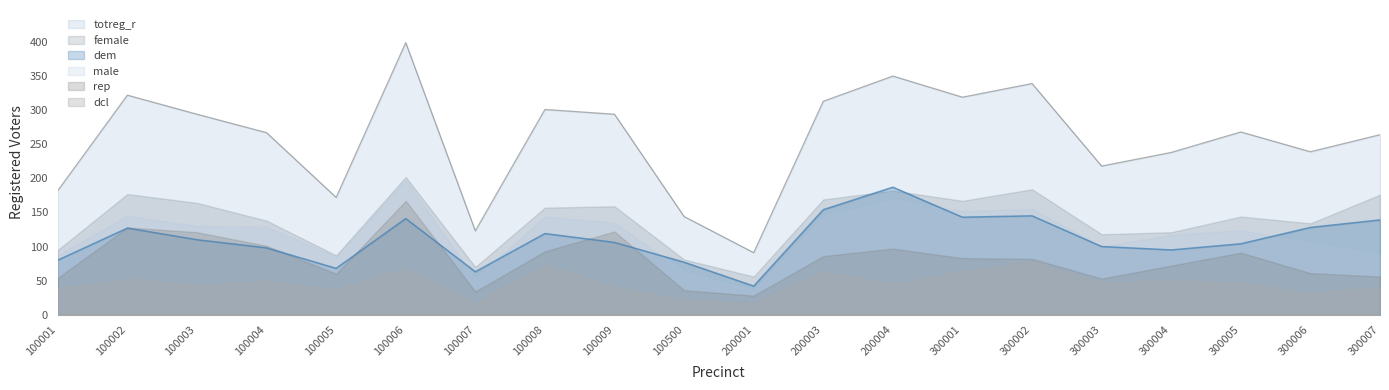

After their last crossing, which series has the higher values: dem or rep?

dem